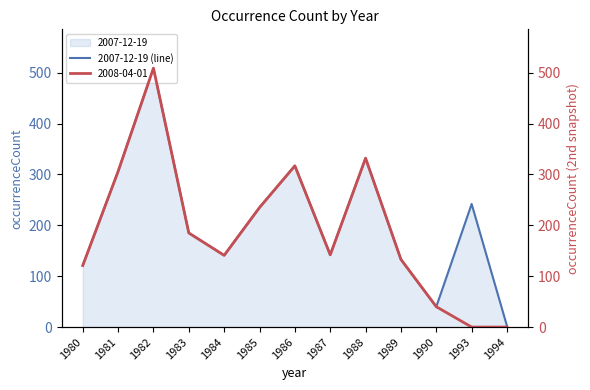

Reading right to left, what are all the values shown in this chart?

2	242	40	133	332	142	317	235	141	185	509	306	121